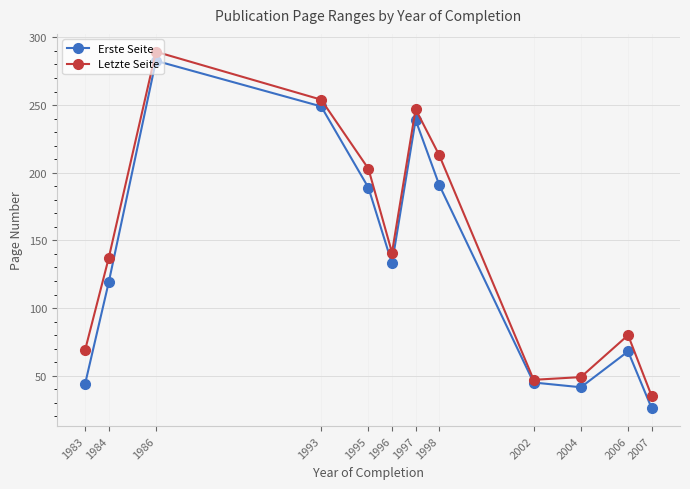

Where is Letzte Seite nearest to the value 162?

1996